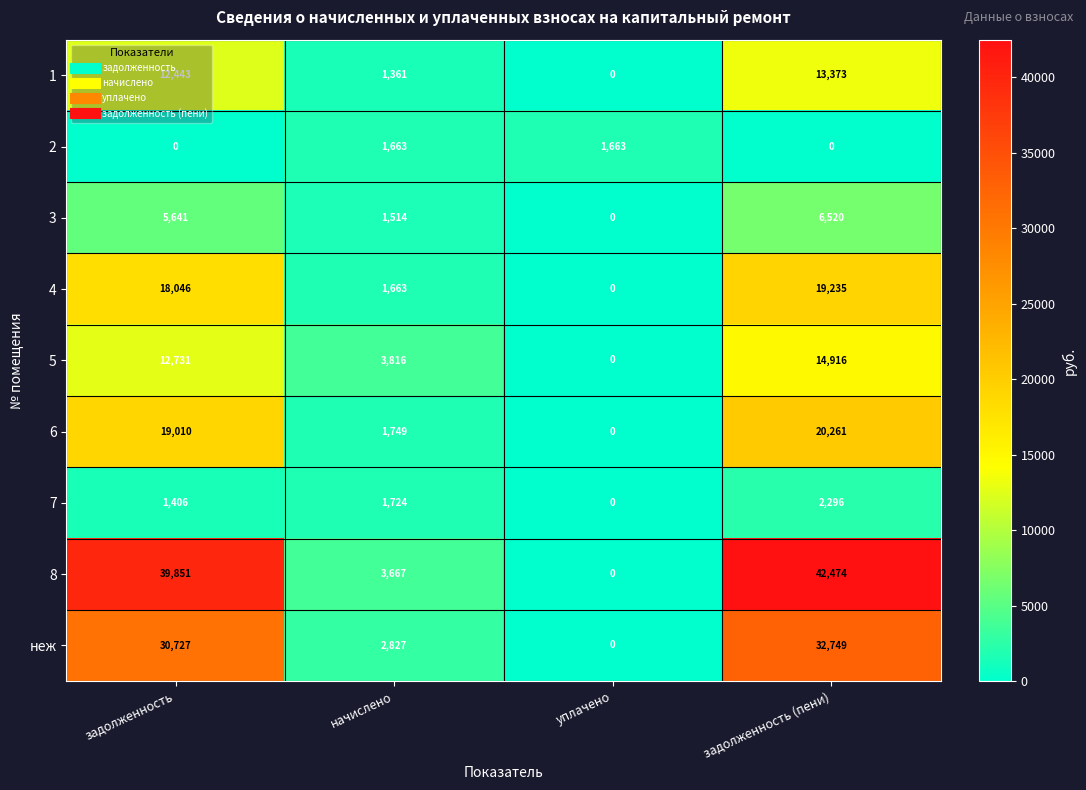

Is it true that 3 equals 6520 at задолженность (пени)?

True